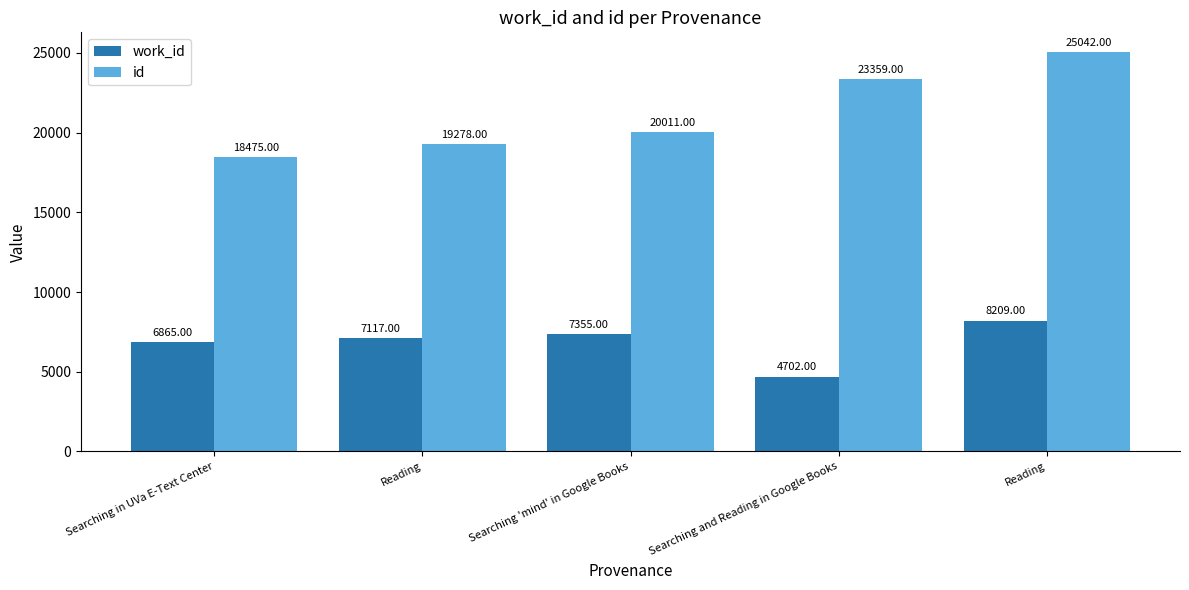

Which series changed the most between Searching in UVa E-Text Center and Searching 'mind' in Google Books?

id